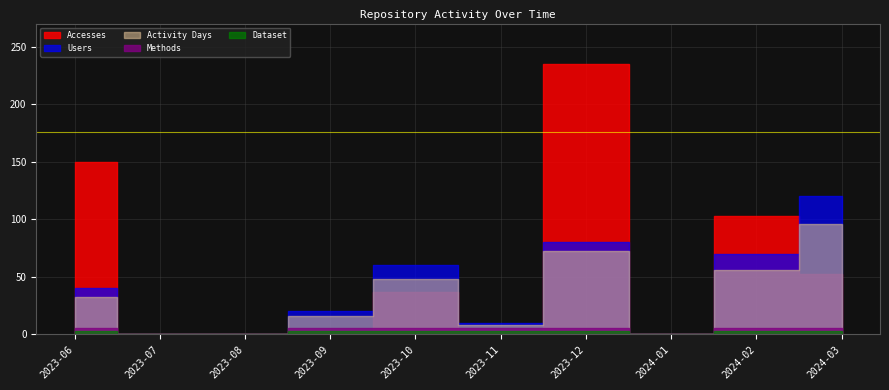

Which category has the lowest value across all series?

2023-07